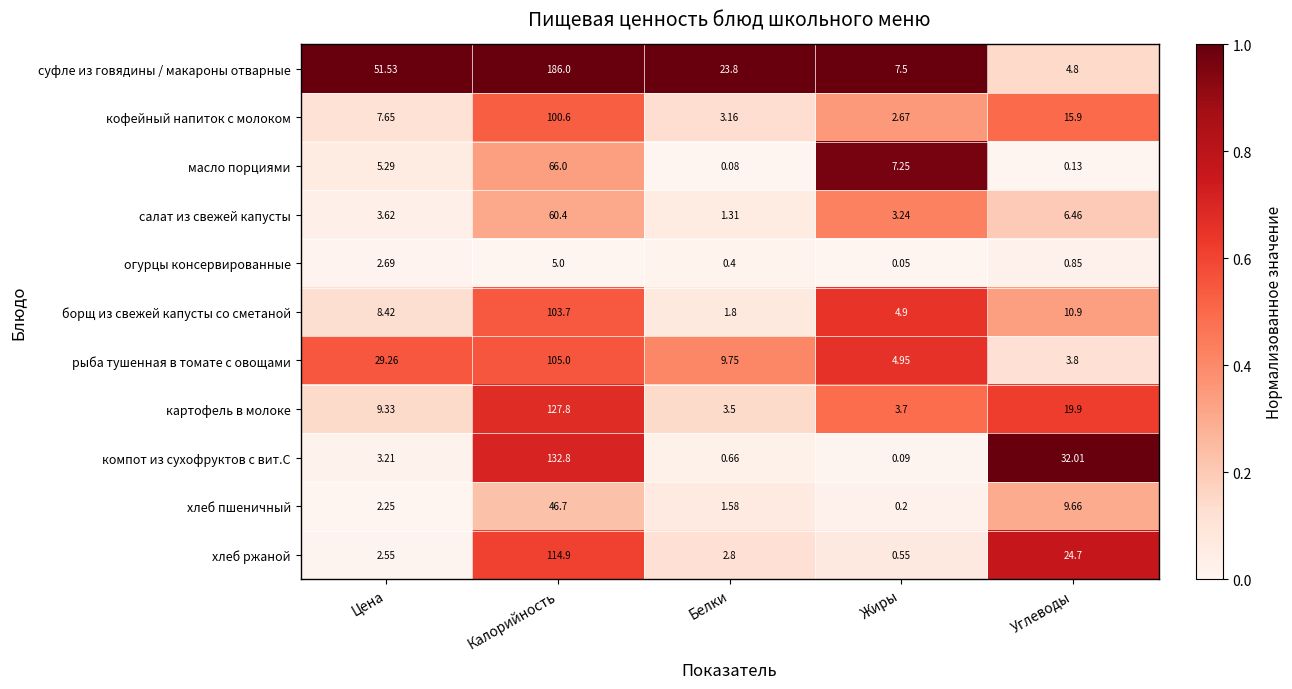

Rank the series at Белки from highest to lowest value.

суфле из говядины / макароны отварные, рыба тушенная в томате с овощами, картофель в молоке, кофейный напиток с молоком, хлеб ржаной, борщ из свежей капусты со сметаной, хлеб пшеничный, салат из свежей капусты, компот из сухофруктов с вит.С, огурцы консервированные, масло порциями